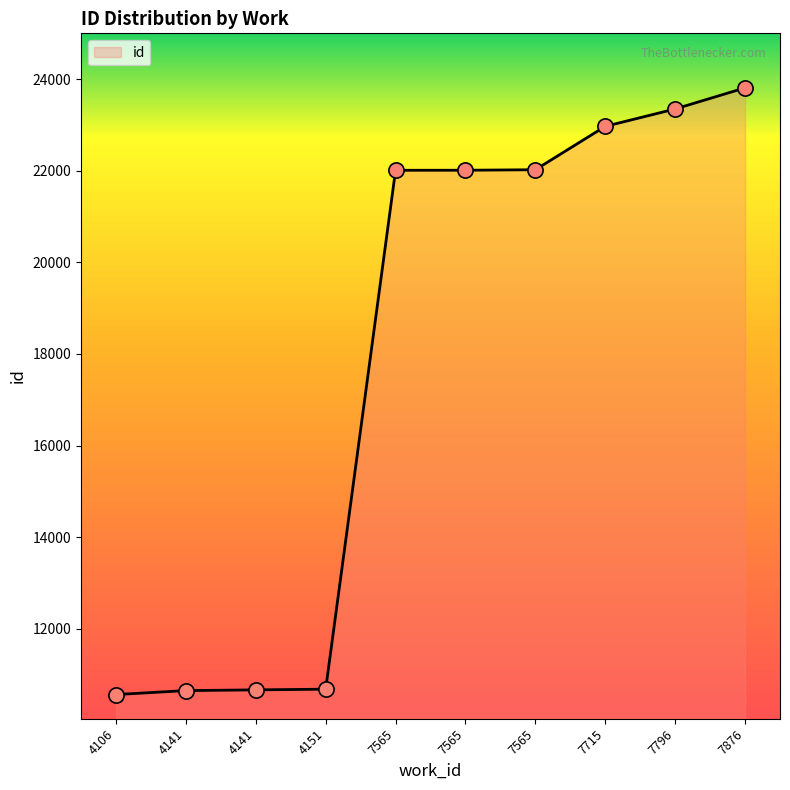

What is the change in value from 4106 to 7565?

+11460